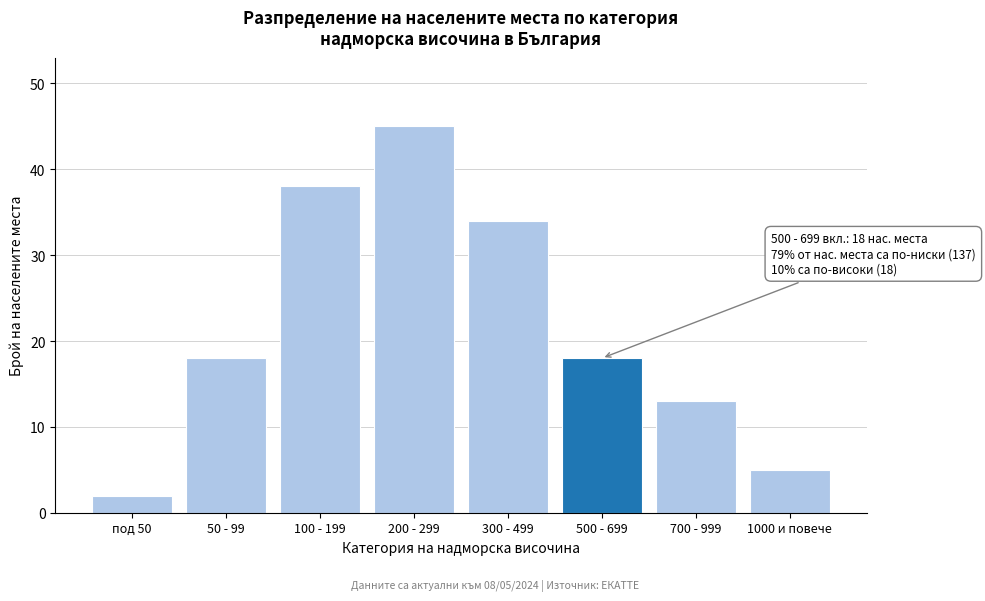

Reading right to left, what are all the values shown in this chart?

5	13	18	34	45	38	18	2